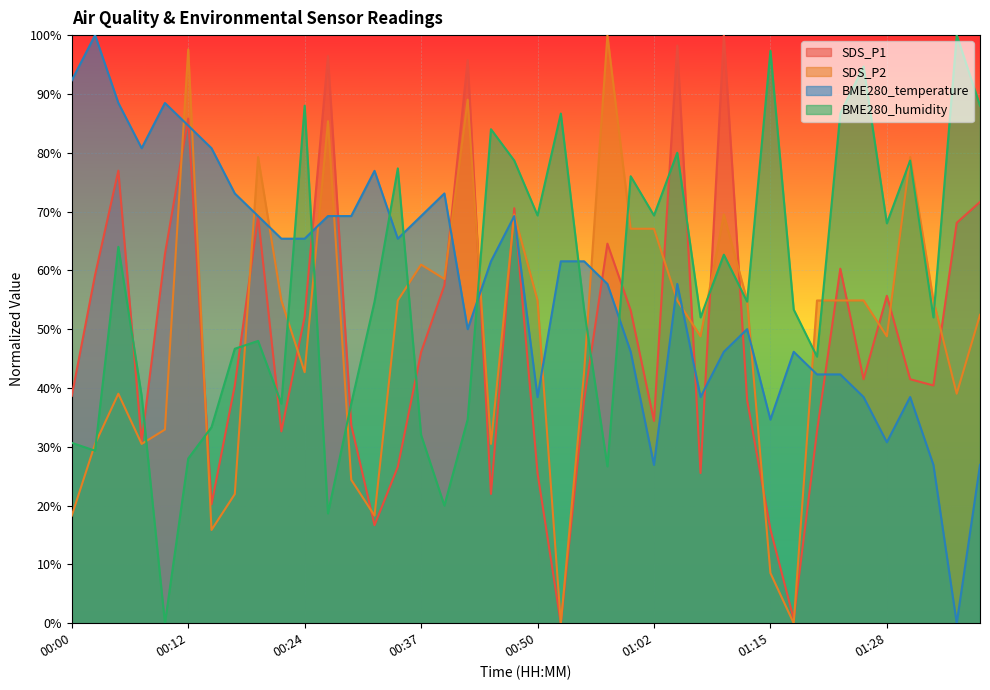

What is the sum of the BME280_humidity values at 00:07 and 00:27?

57.3